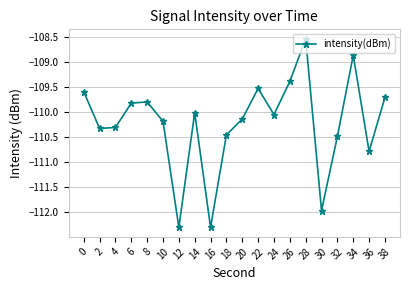

What is the difference between the values at 28 and 24?

1.5